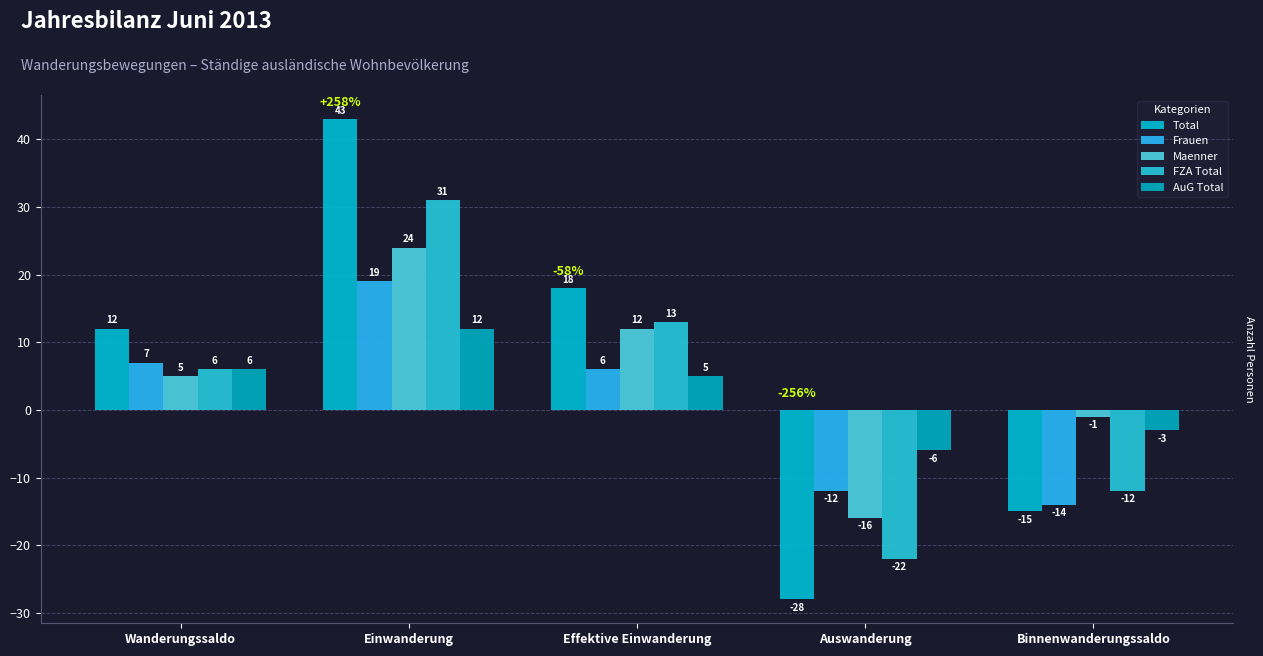

Where is Total nearest to the value 7?

Wanderungssaldo